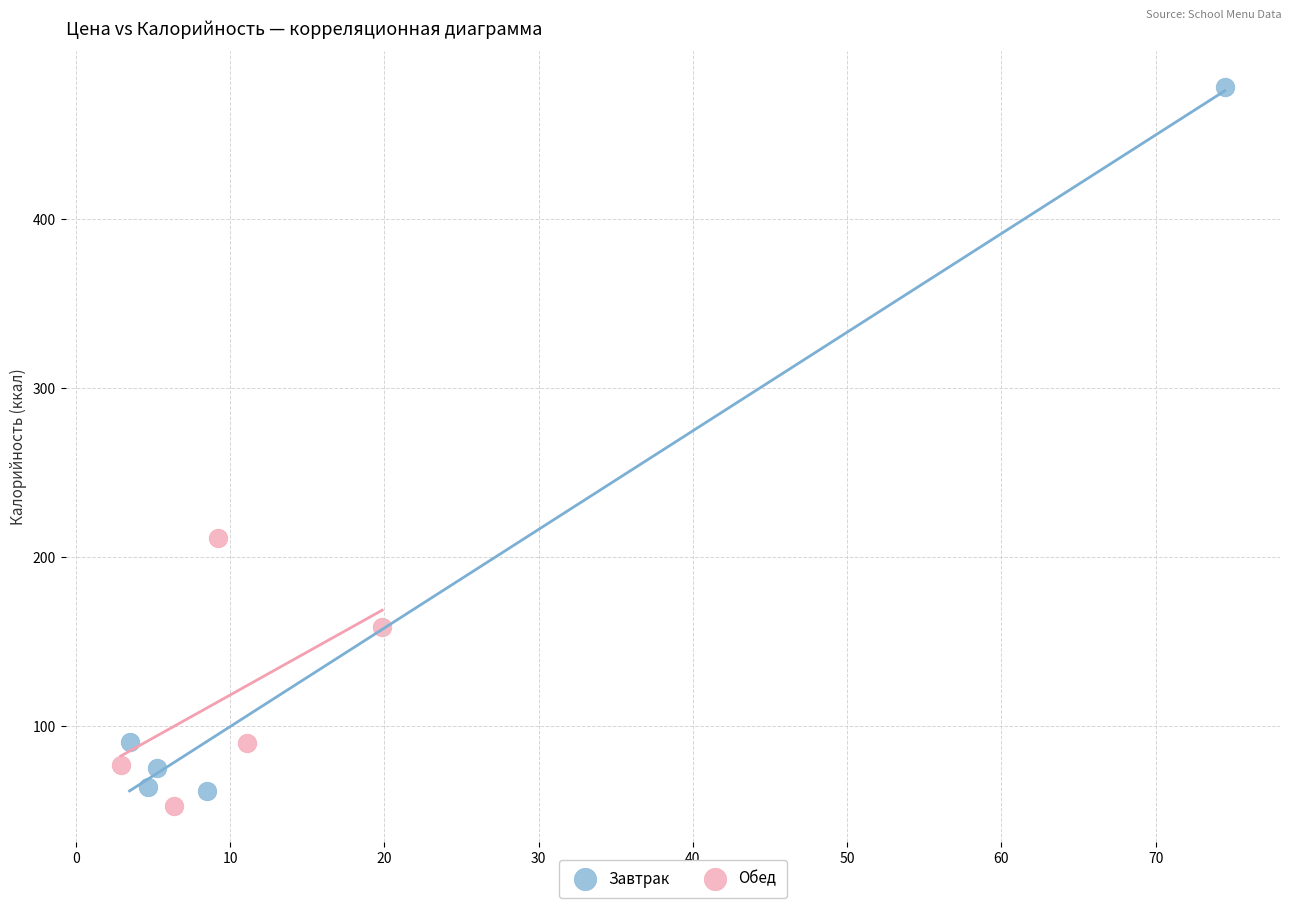

Which series contains the highest Y value?

Завтрак